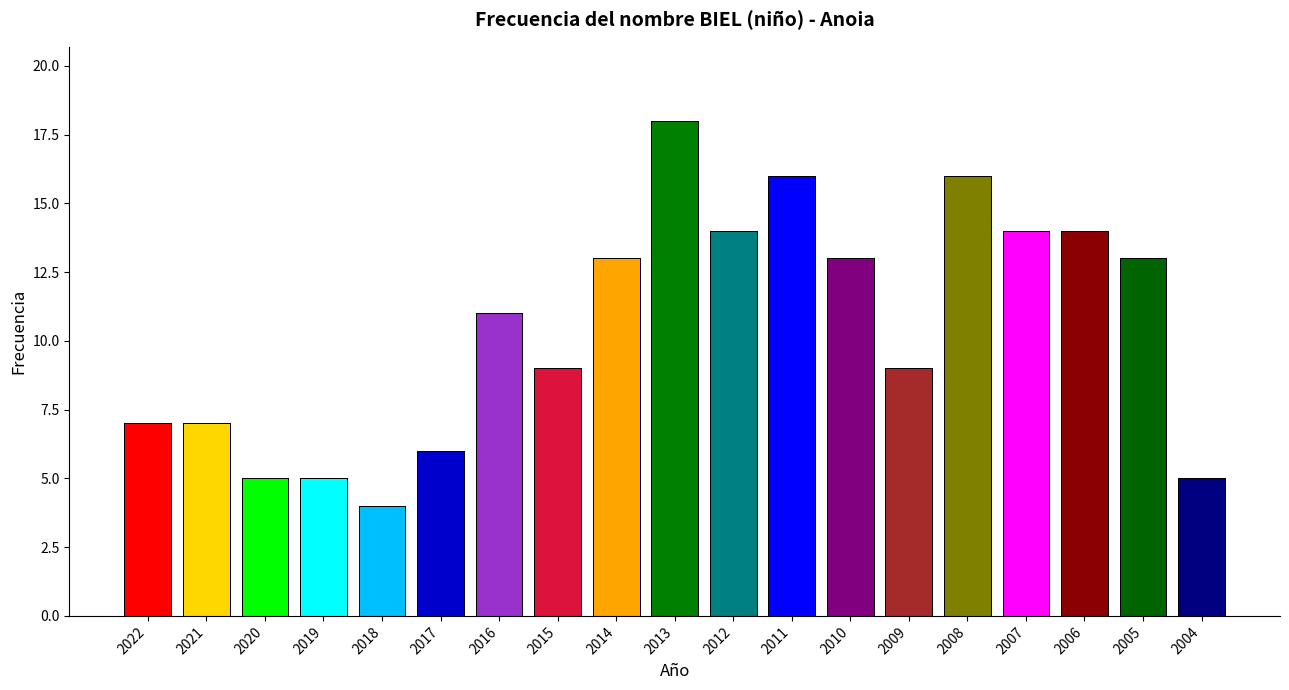

How many values exceed 11?

9